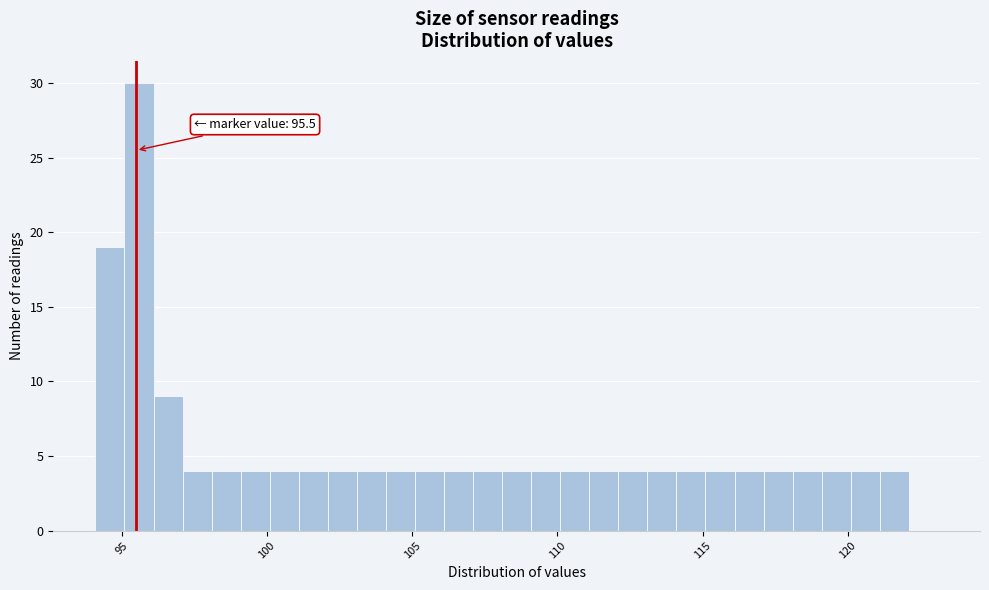

Read against the x-axis, roughly where is the centre of the tallest bar?

95.5